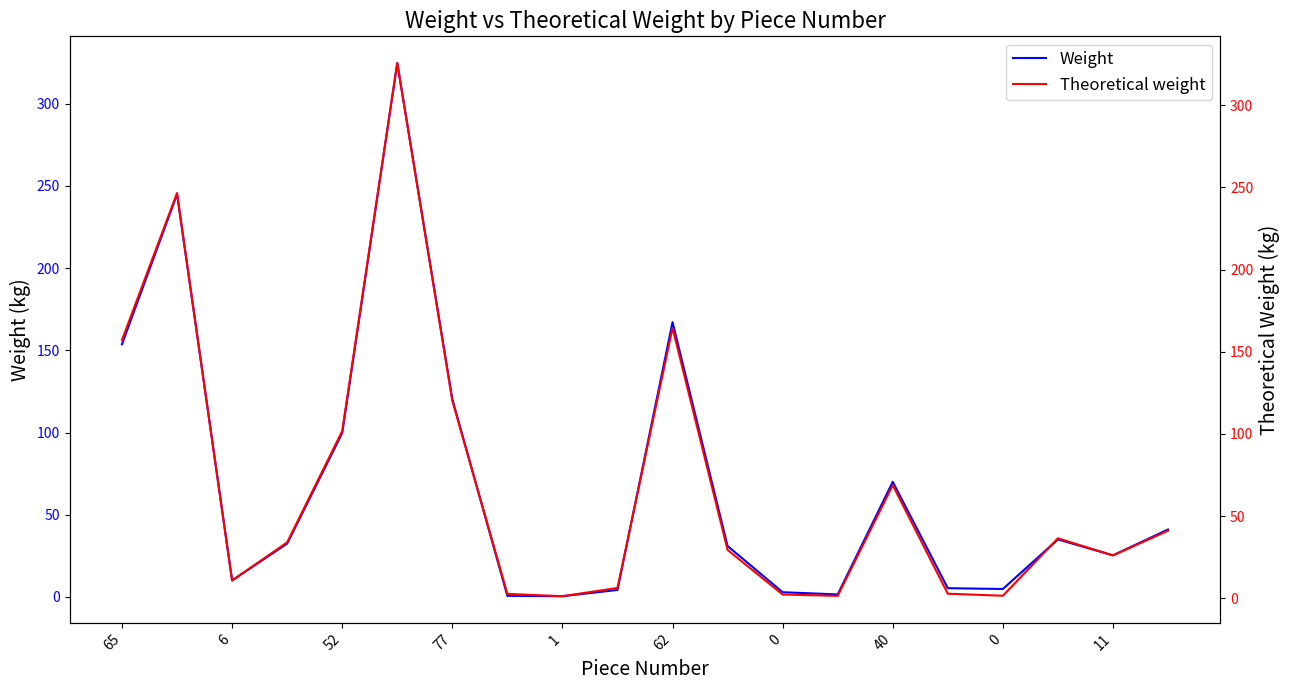

What are all the series names shown in the legend?

Weight, Theoretical weight